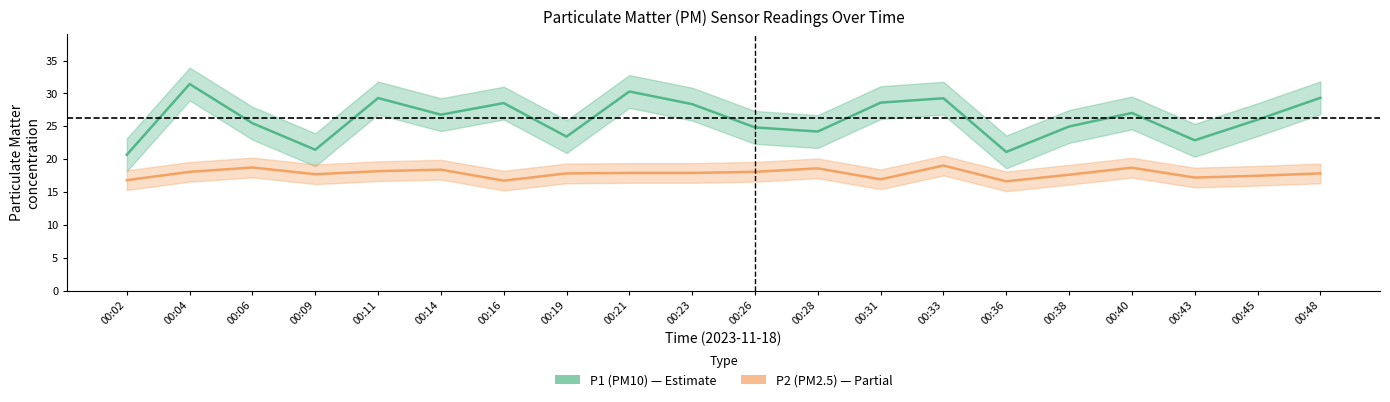

At how many categories does at least one series exceed 26?

10